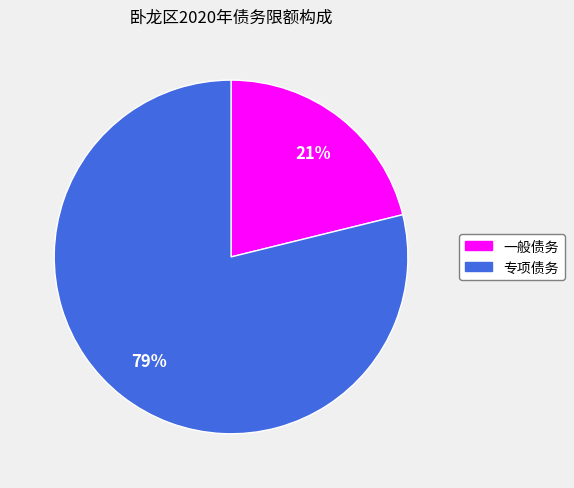

Does 专项债务 represent more than half of the total?

Yes